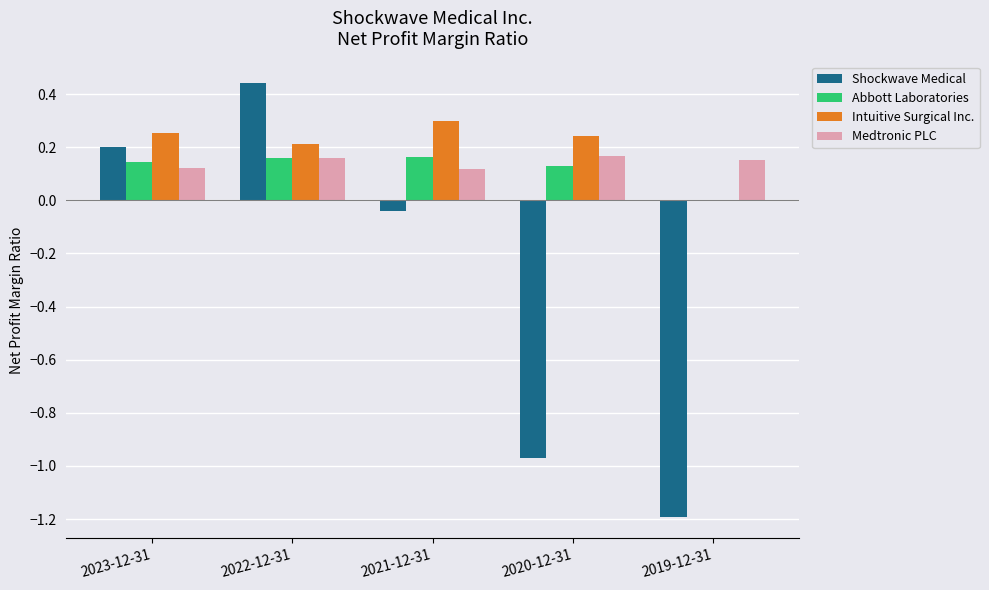

Which label corresponds to the largest value in the chart?

2022-12-31